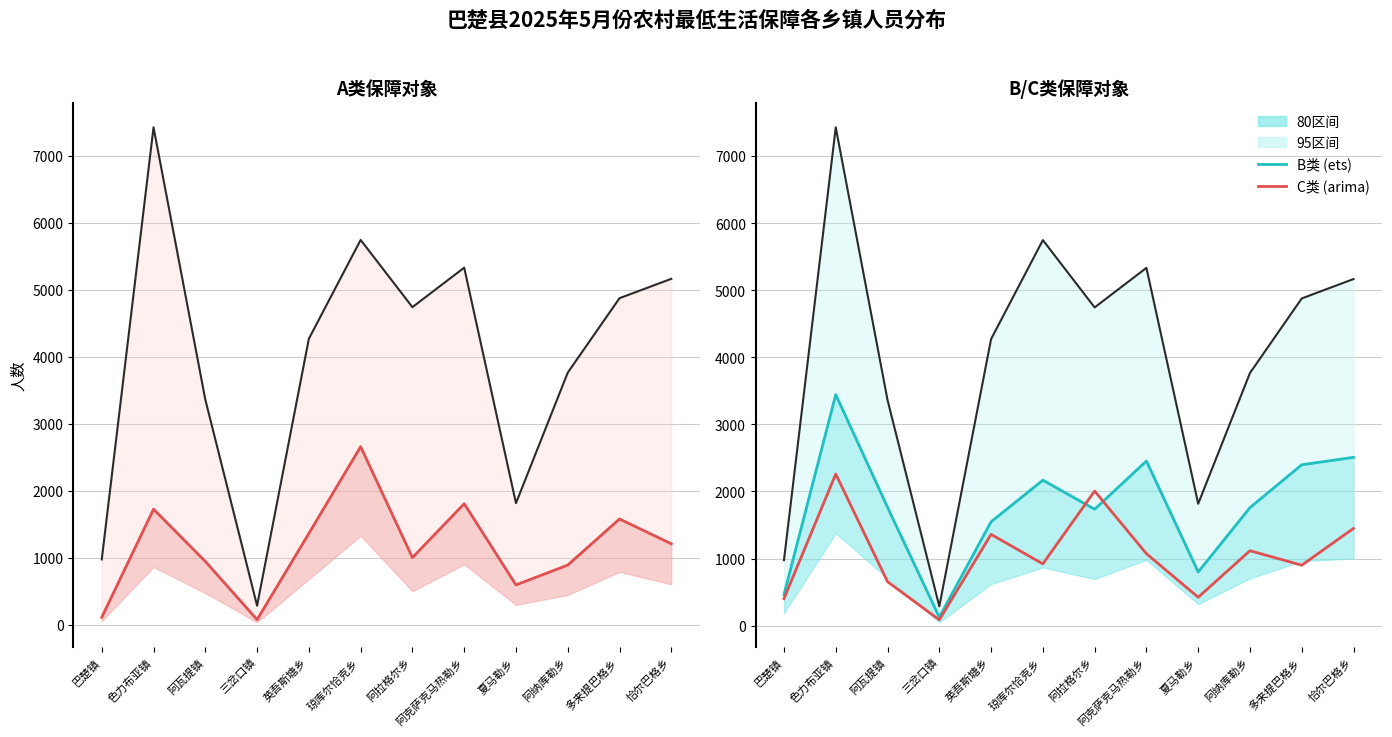

What is the difference between the maximum and minimum values in the A类人数 series?

2584